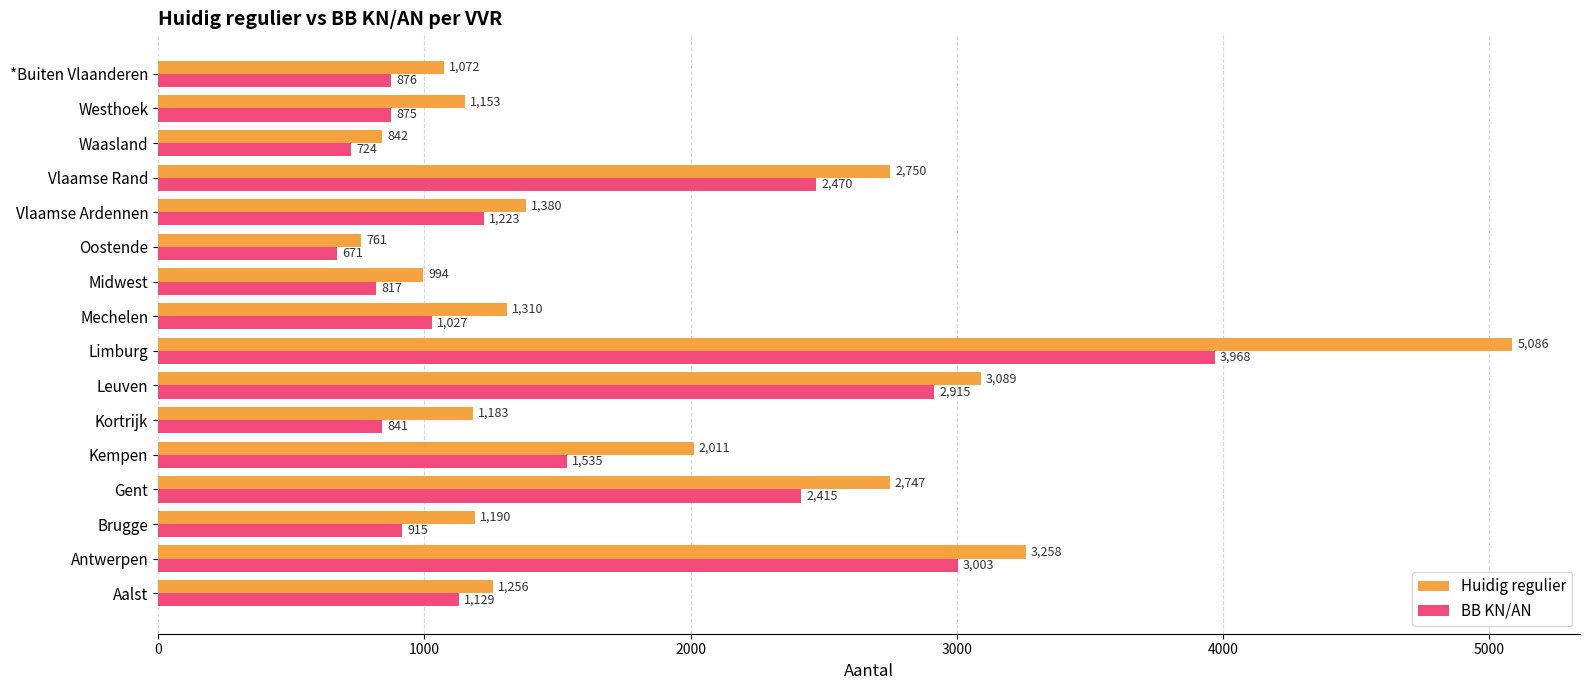

What value does the Huidig regulier series have at Oostende?

761